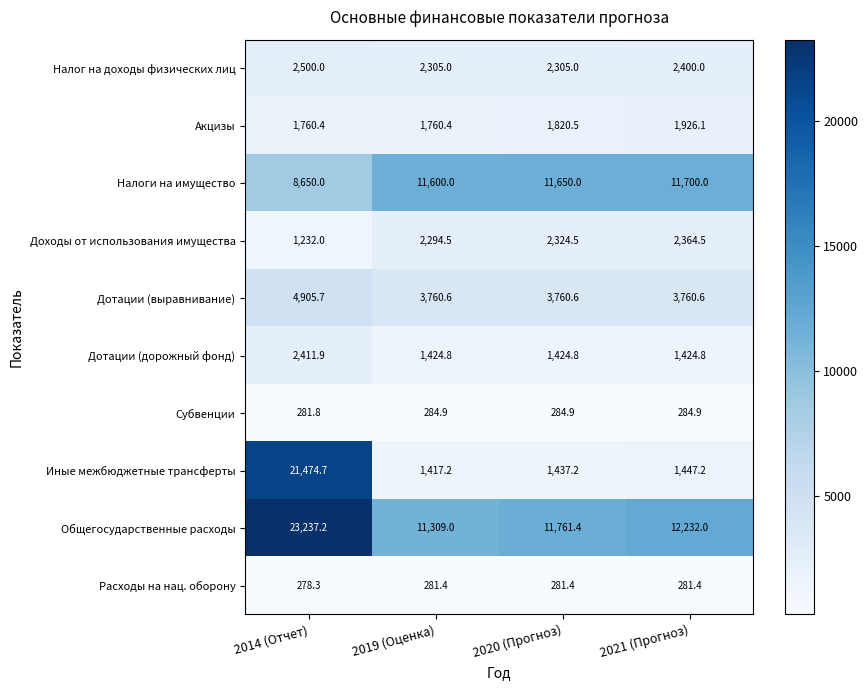

Which series has the largest range (max minus min)?

Иные межбюджетные трансферты